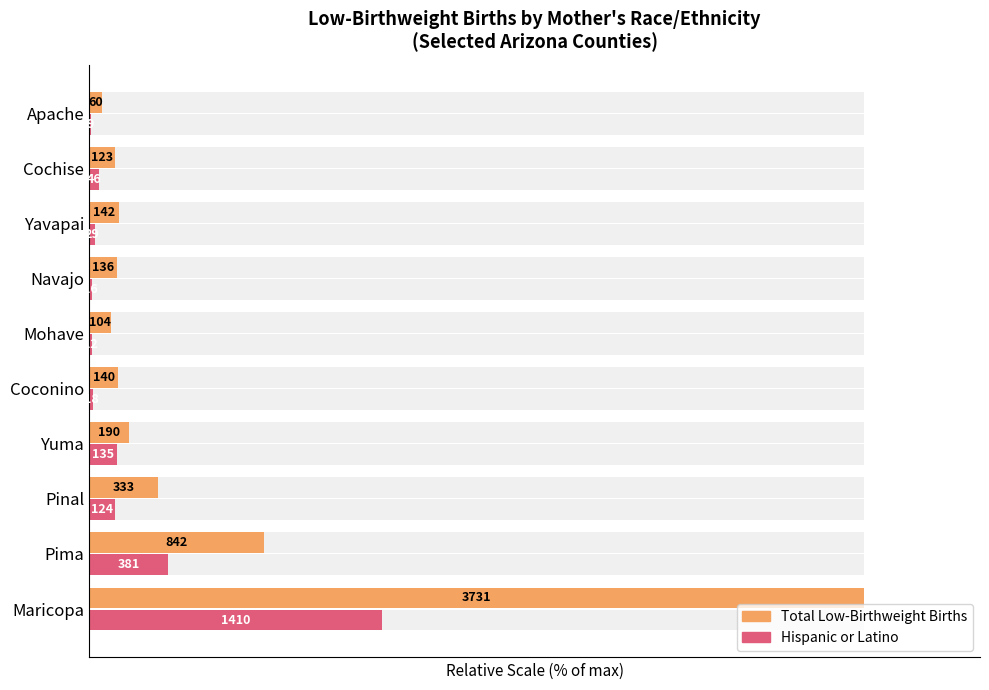

What is the highest value of the Total Low-Birthweight Births series?

100.0